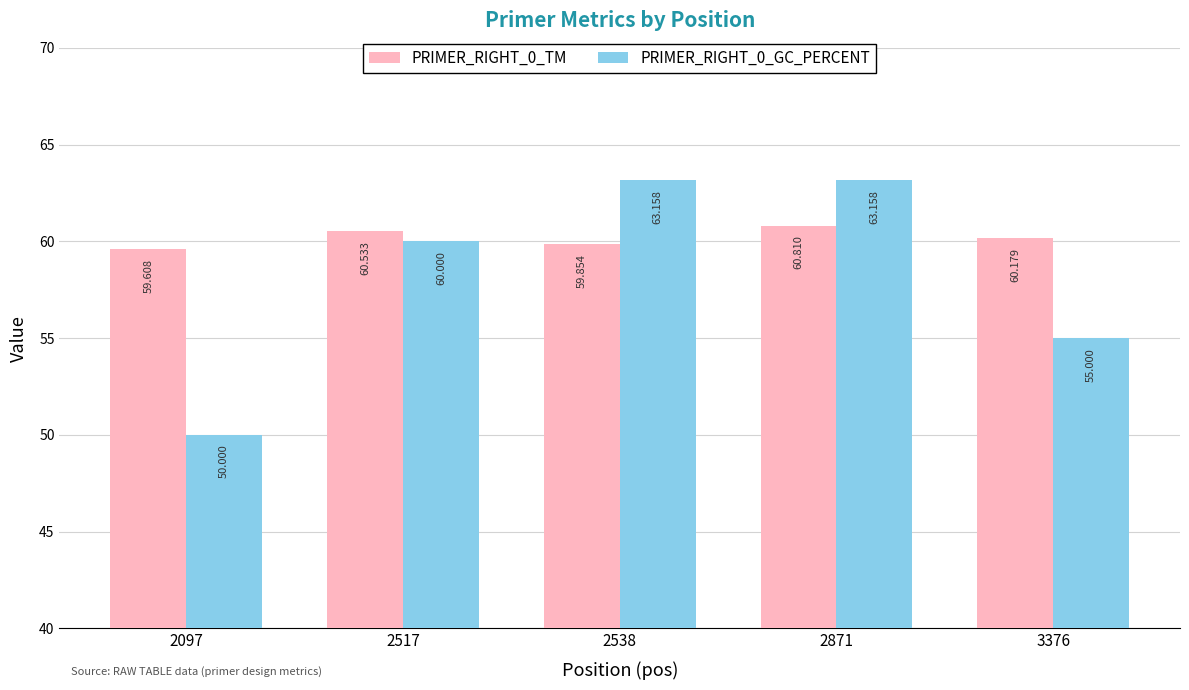

Which series changed the most between 2097 and 3376?

PRIMER_RIGHT_0_GC_PERCENT